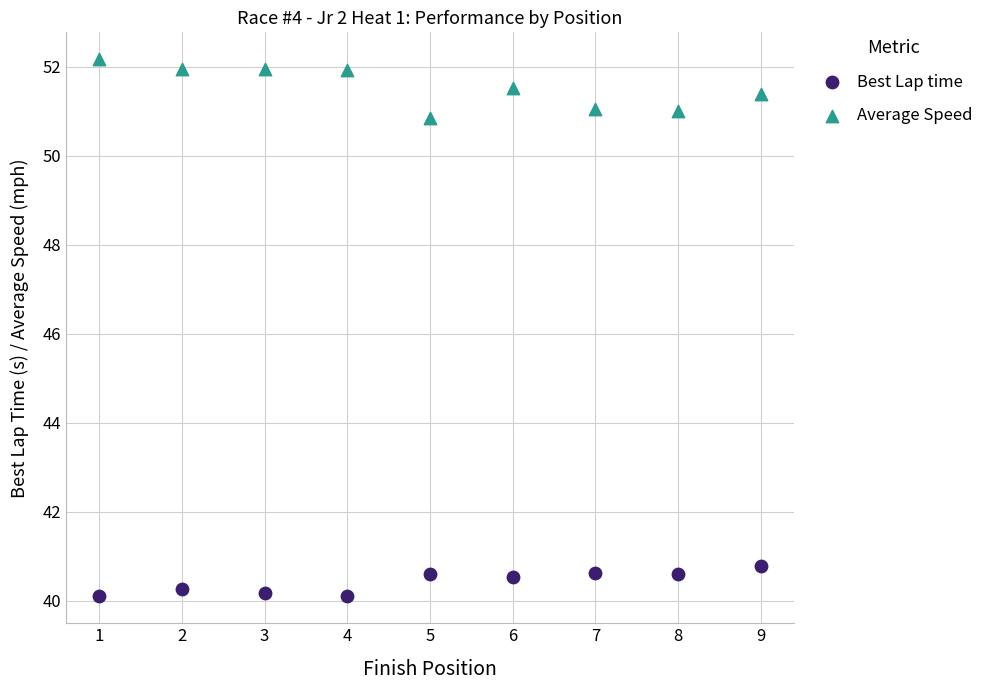

What are all the series names shown in the legend?

Best Lap time, Average Speed